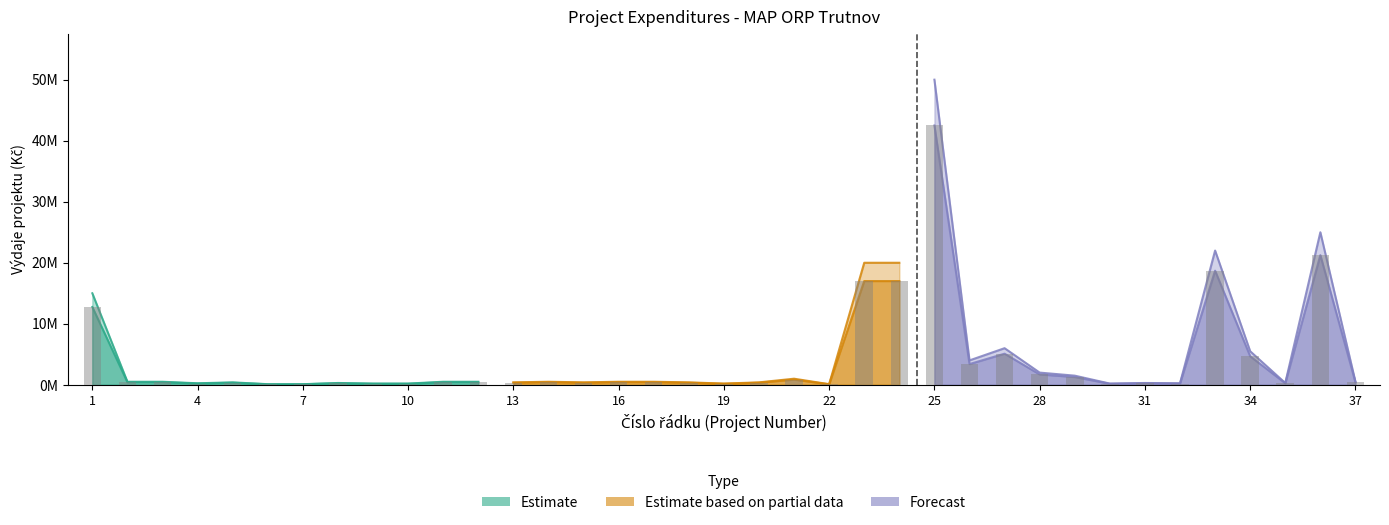

At which label does zpusobile_vydaje first exceed 425000?

1